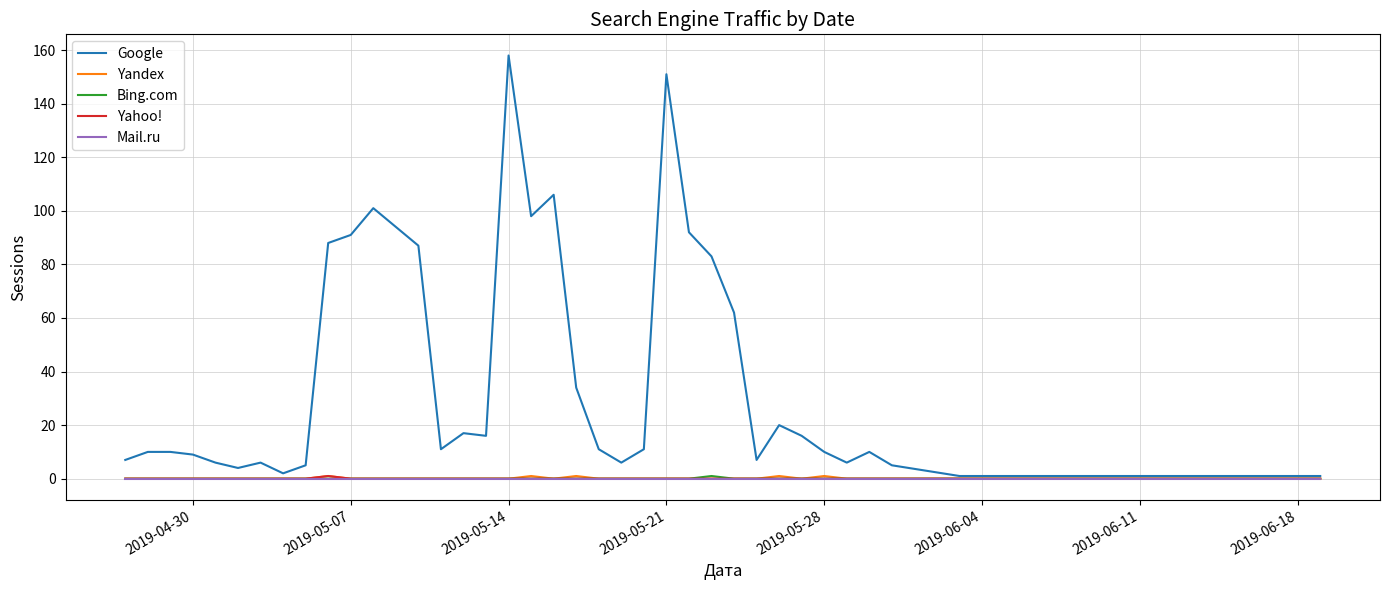

Which series has the widest spread of values?

Google